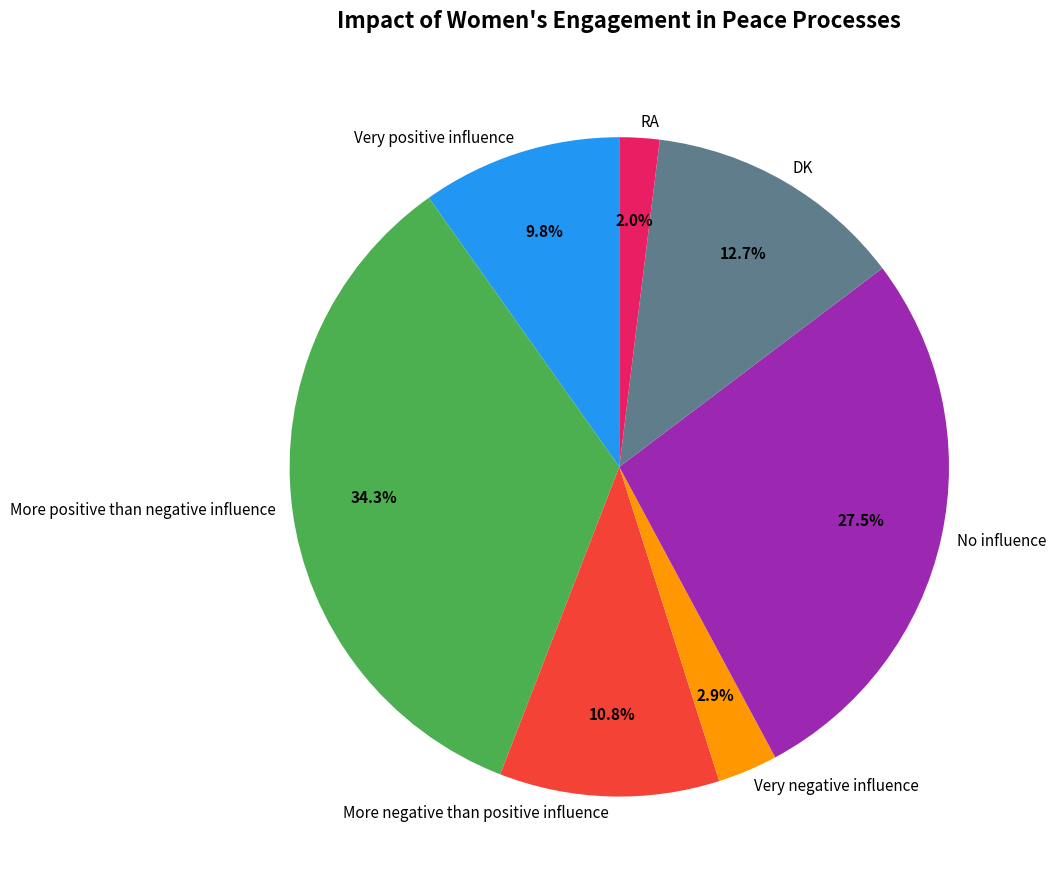

To the nearest percent, what is the combined percentage of Very negative influence and More negative than positive influence?

14%